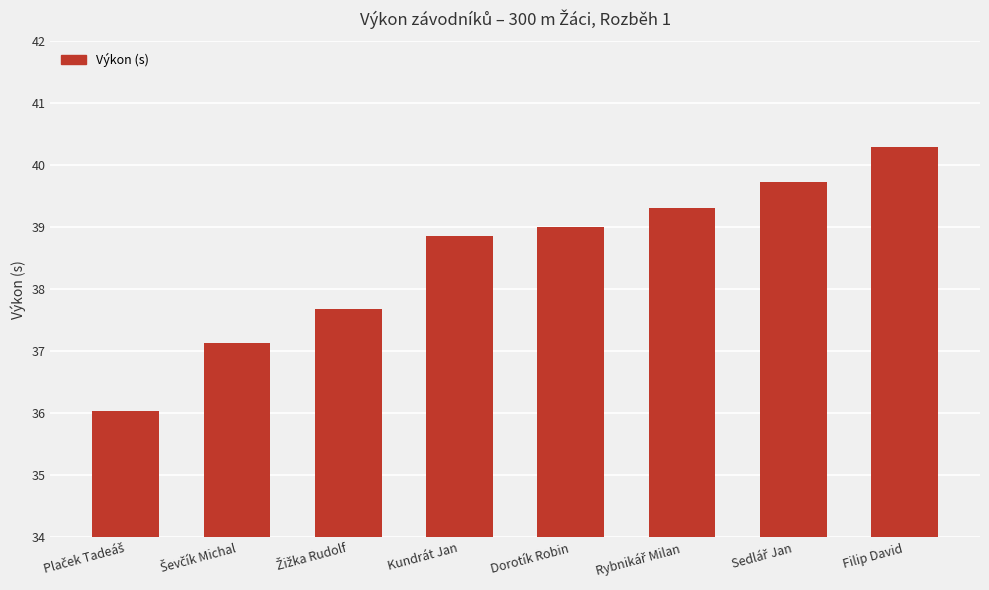

Reading left to right, what are all the values shown in this chart?

36.0	37.1	37.7	38.9	39.0	39.3	39.7	40.3